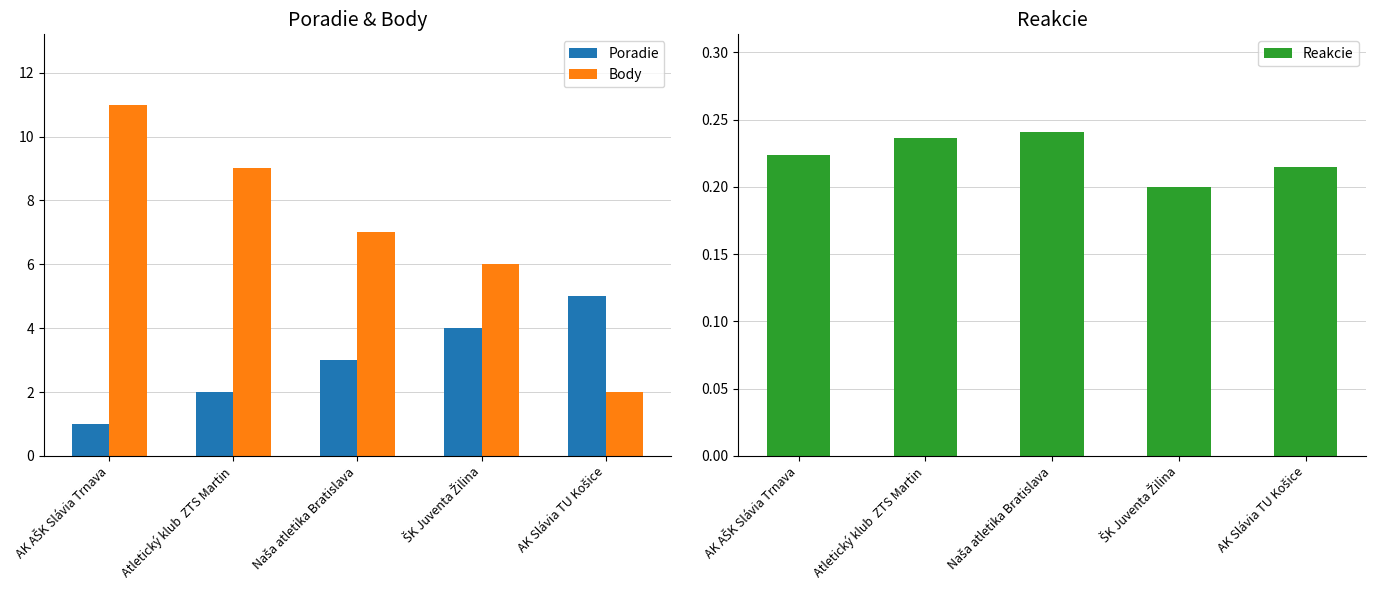

Between Naša atletika Bratislava and Atletický klub  ZTS Martin, which is larger?

Naša atletika Bratislava